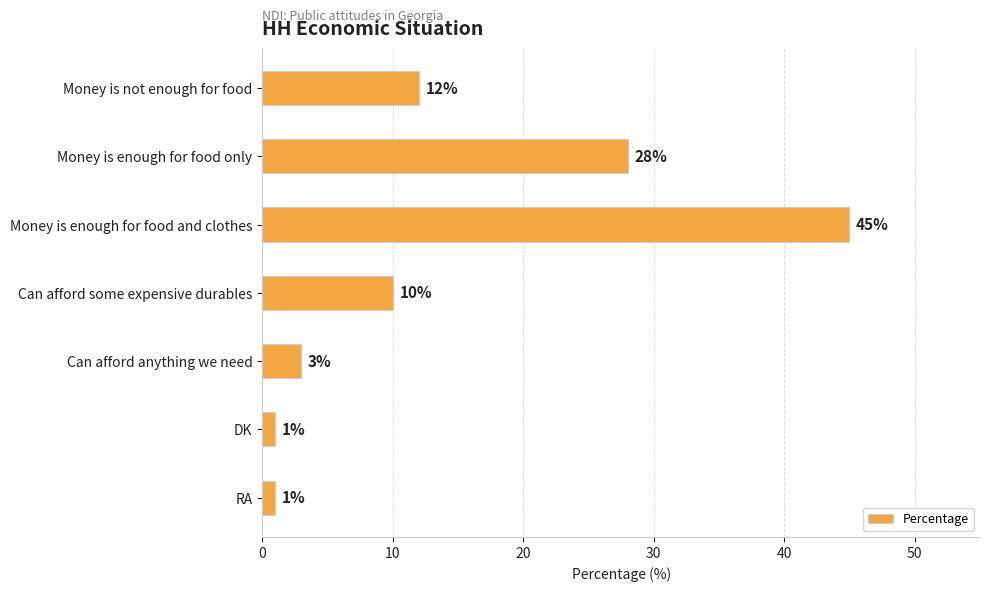

Reading bottom to top, list all the values displayed in this chart.

1	1	3	10	45	28	12